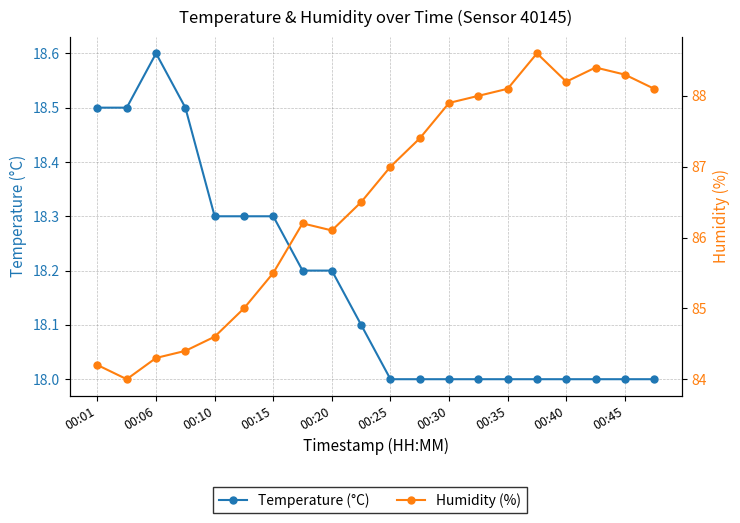

What is the label of the 12th point from the left?

11